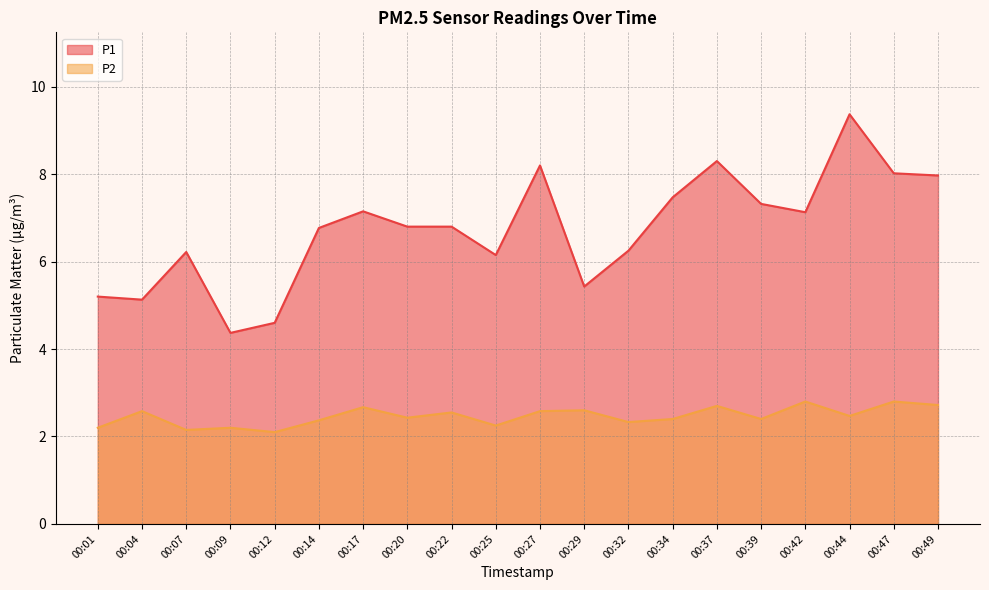

True or false: P2 and P1 cross at least once.

False